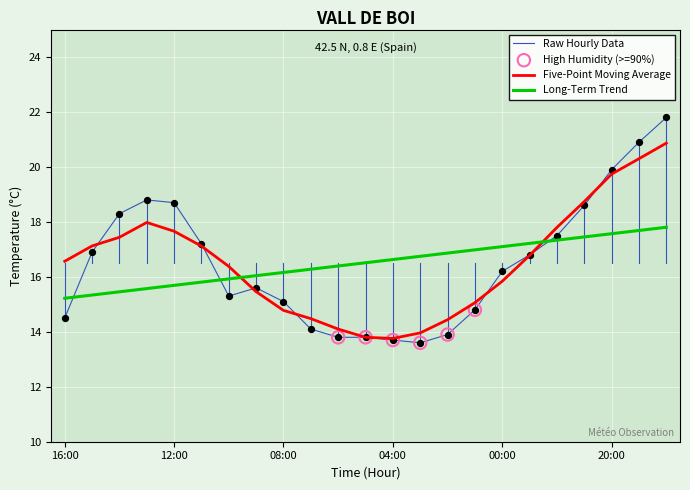

Which series has the largest range (max minus min)?

Raw Hourly Data